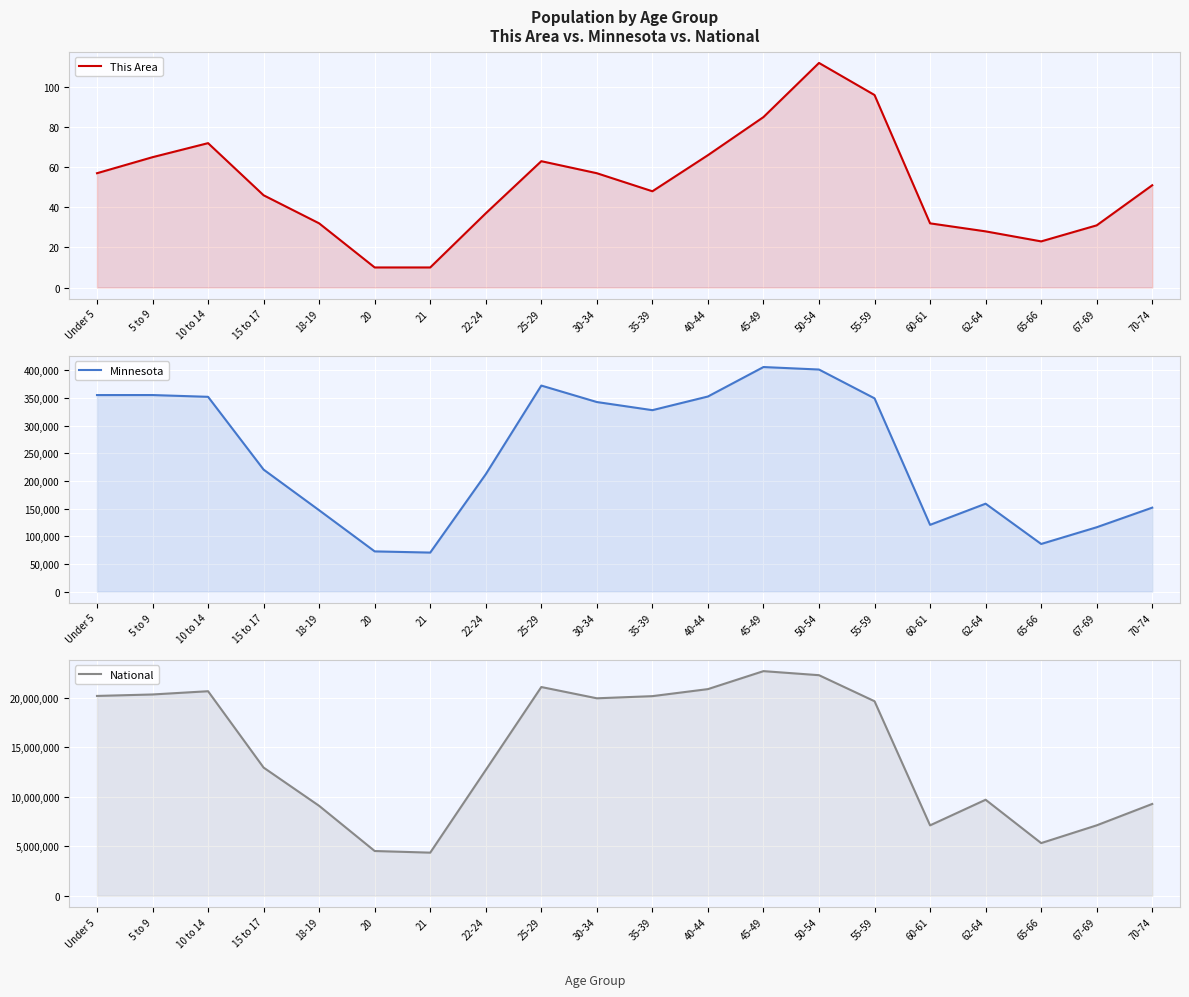

What is the maximum value shown in the chart?

22708591